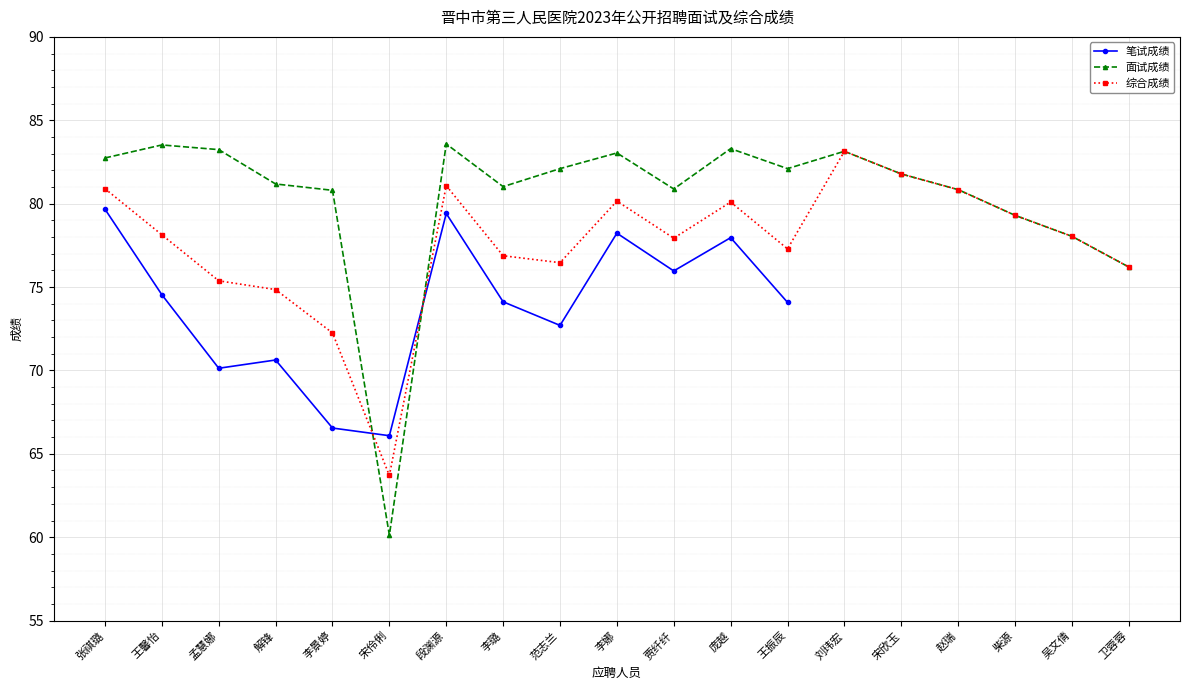

What value does the 面试成绩 series have at 宋伶俐?

60.1